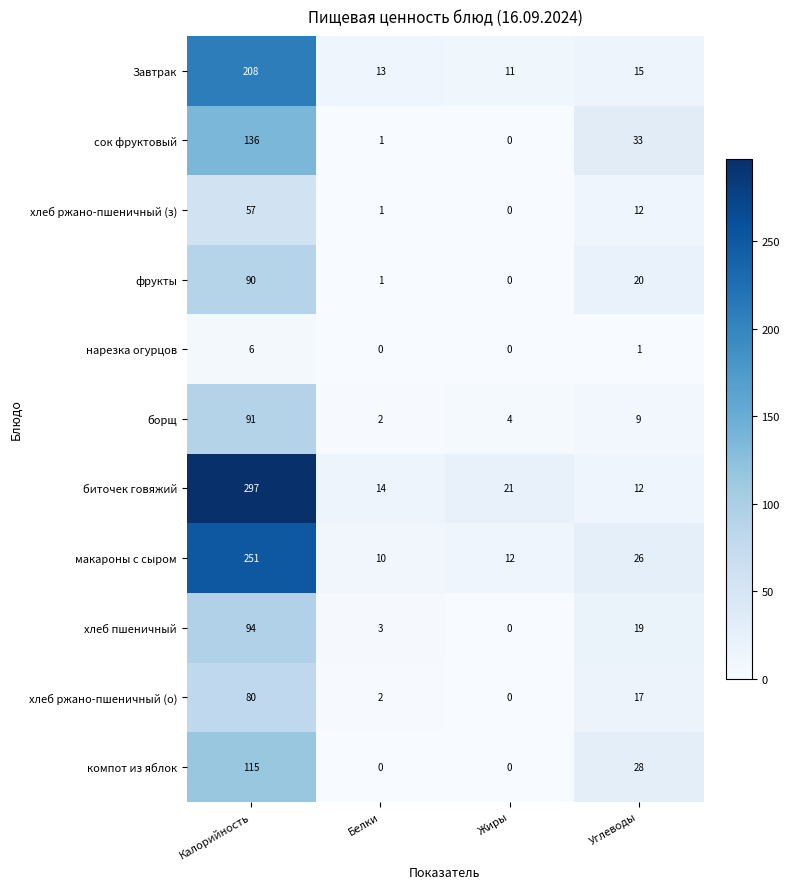

Which series has the largest range (max minus min)?

биточек говяжий